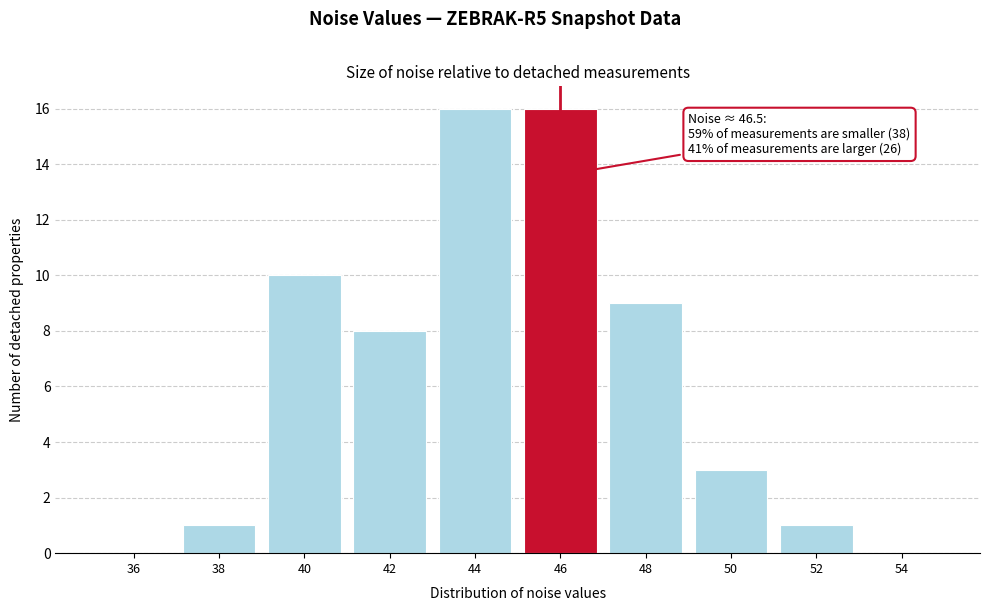

Reading right to left, extract all data points from this chart.

54=0	52=1	50=3	48=9	46=16	44=16	42=8	40=10	38=1	36=0